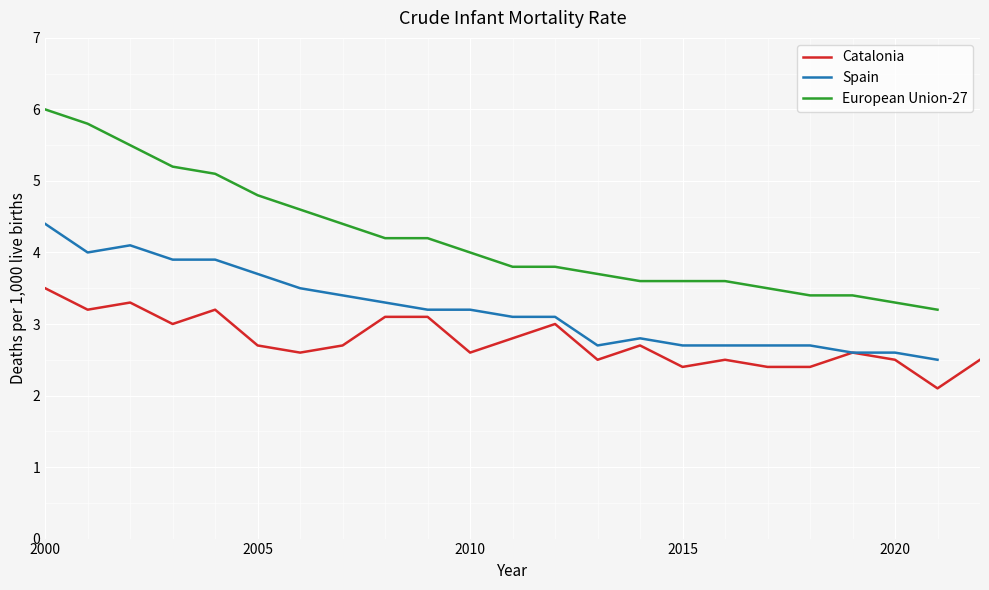

True or false: European Union-27 and Catalonia intersect in this chart.

False